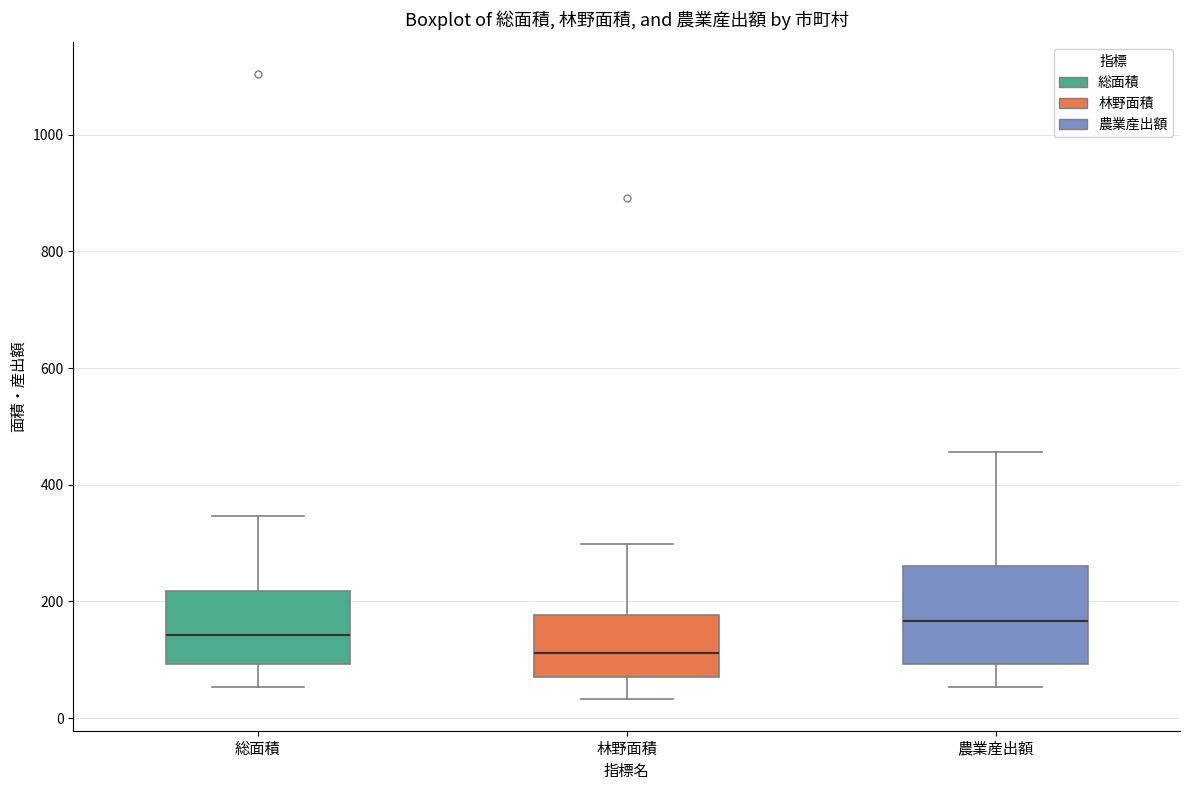

Where is the upper edge of the box for 農業産出額 on the y-axis? The values are not printed on the chart, so give them approximately, as read against the axis.

260